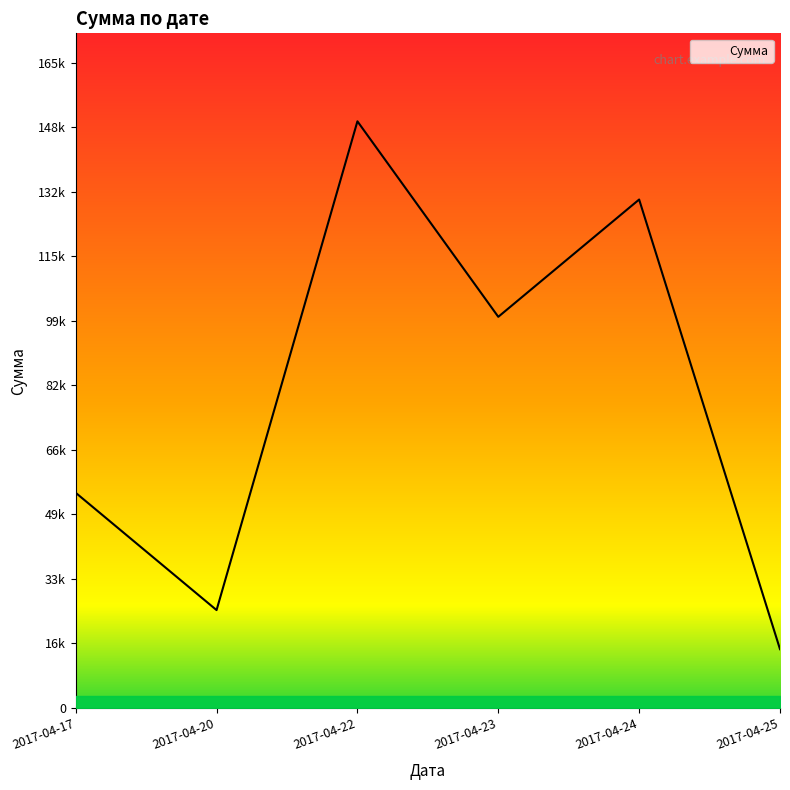

What is the sum of the values at 2017-04-25 and 2017-04-24?

140000